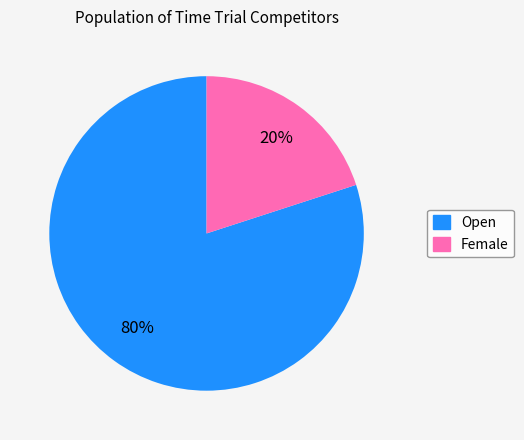

To the nearest percent, what is the average slice percentage?

50%